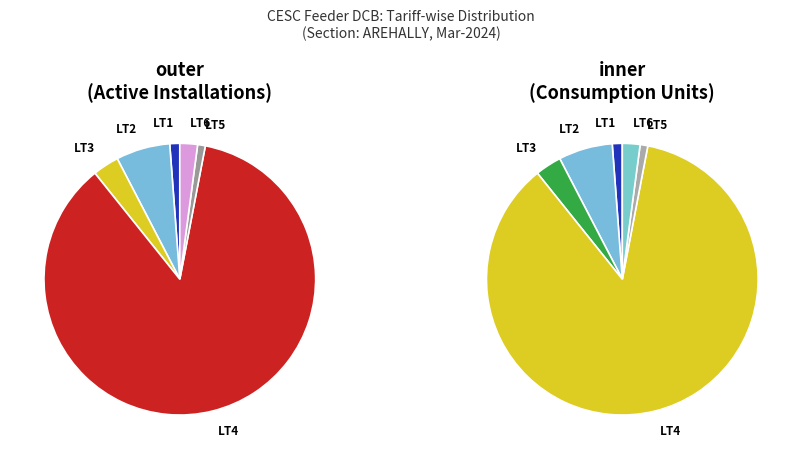

Does LT3 account for over 50% of the chart?

No